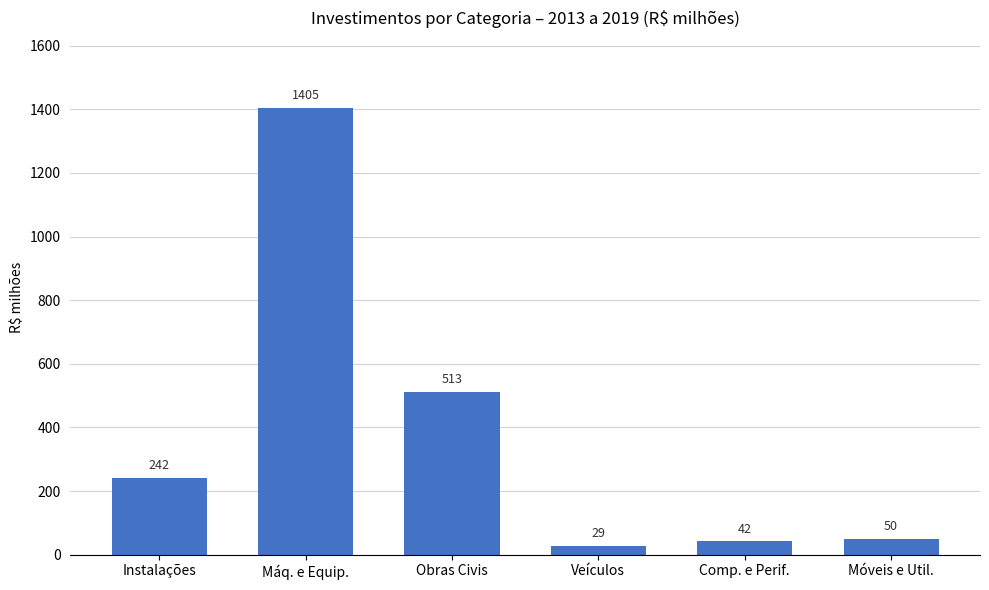

What value does the data have at Móveis e Util.?

49.7